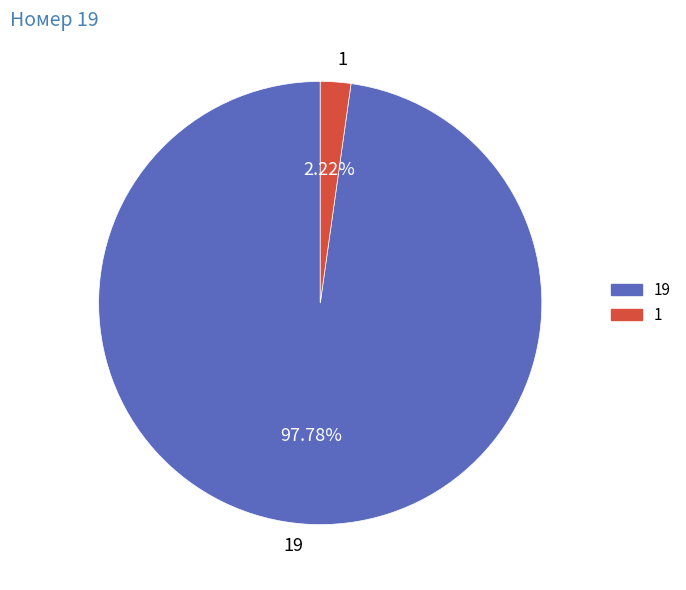

Which slice is the smallest?

1